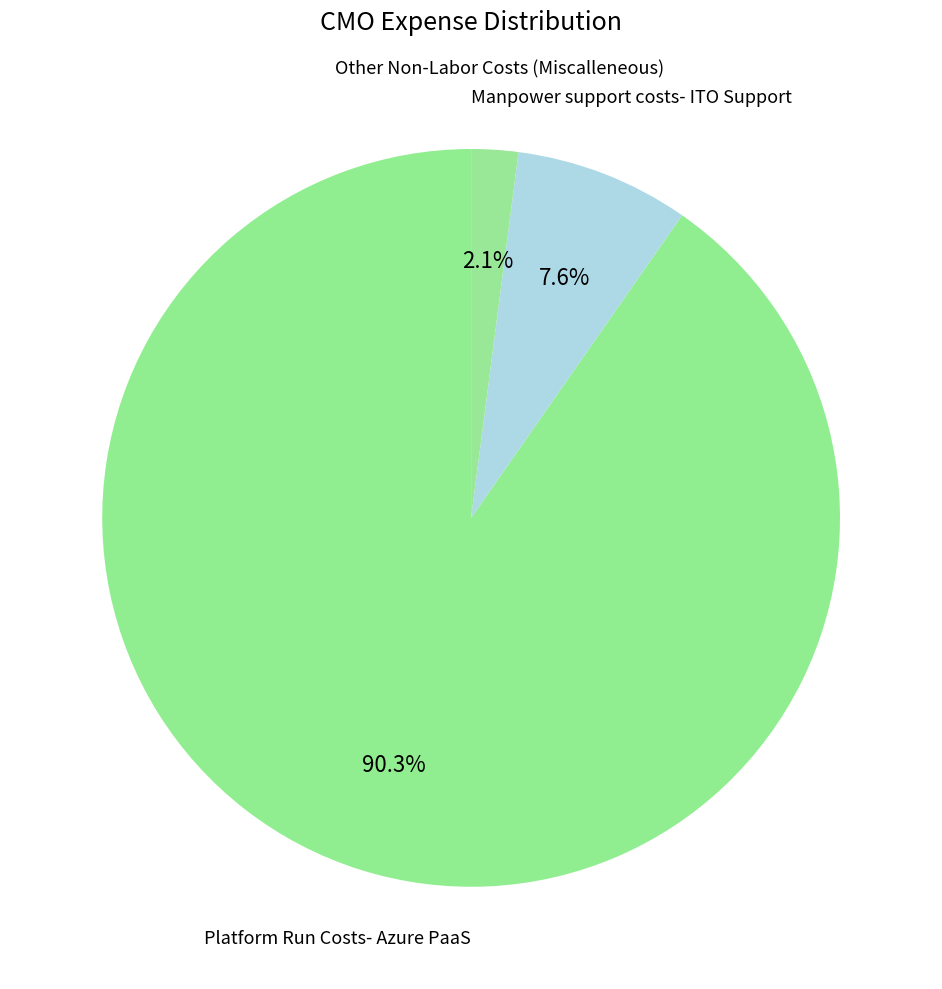

Which has a higher value, Manpower support costs- ITO Support or Platform Run Costs- Azure PaaS?

Platform Run Costs- Azure PaaS